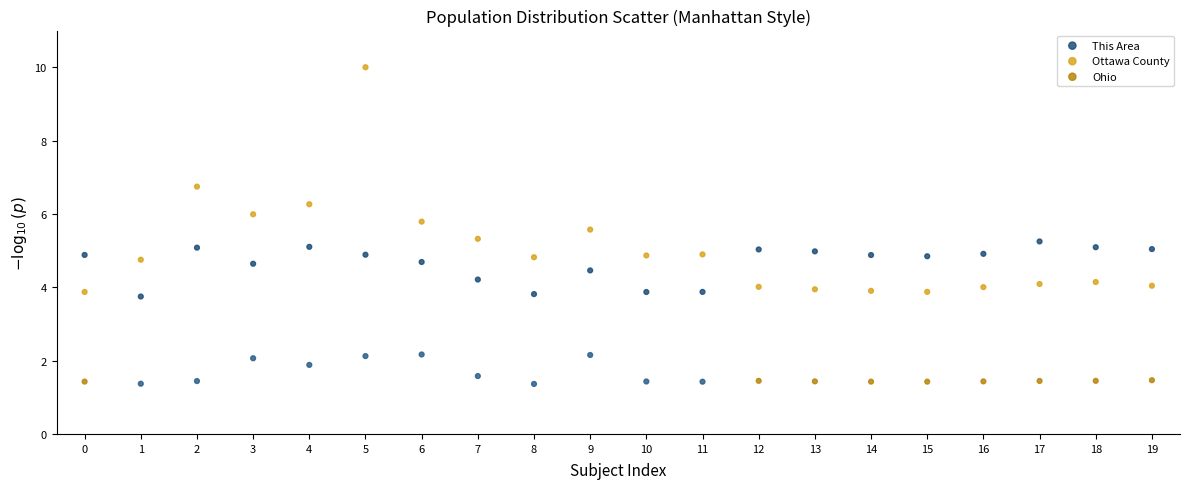

Which series reaches the minimum Y coordinate?

Ohio